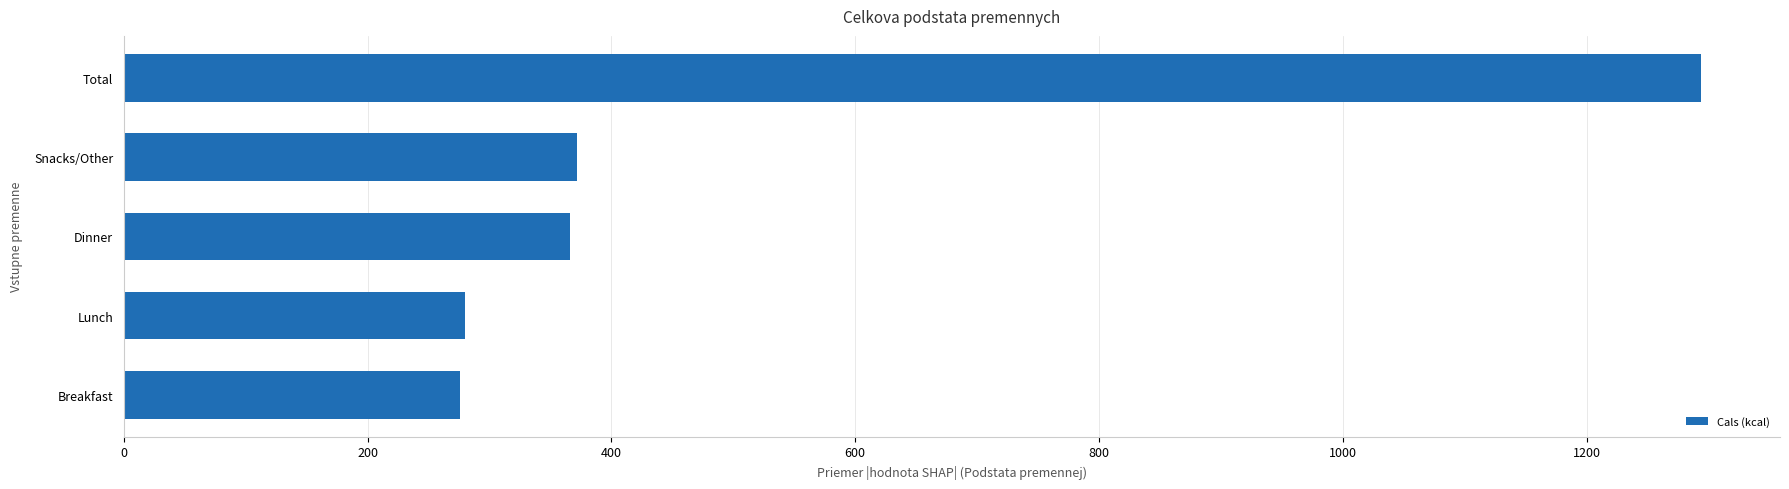

What is the ratio of the value at Lunch to the value at Breakfast?

1.0